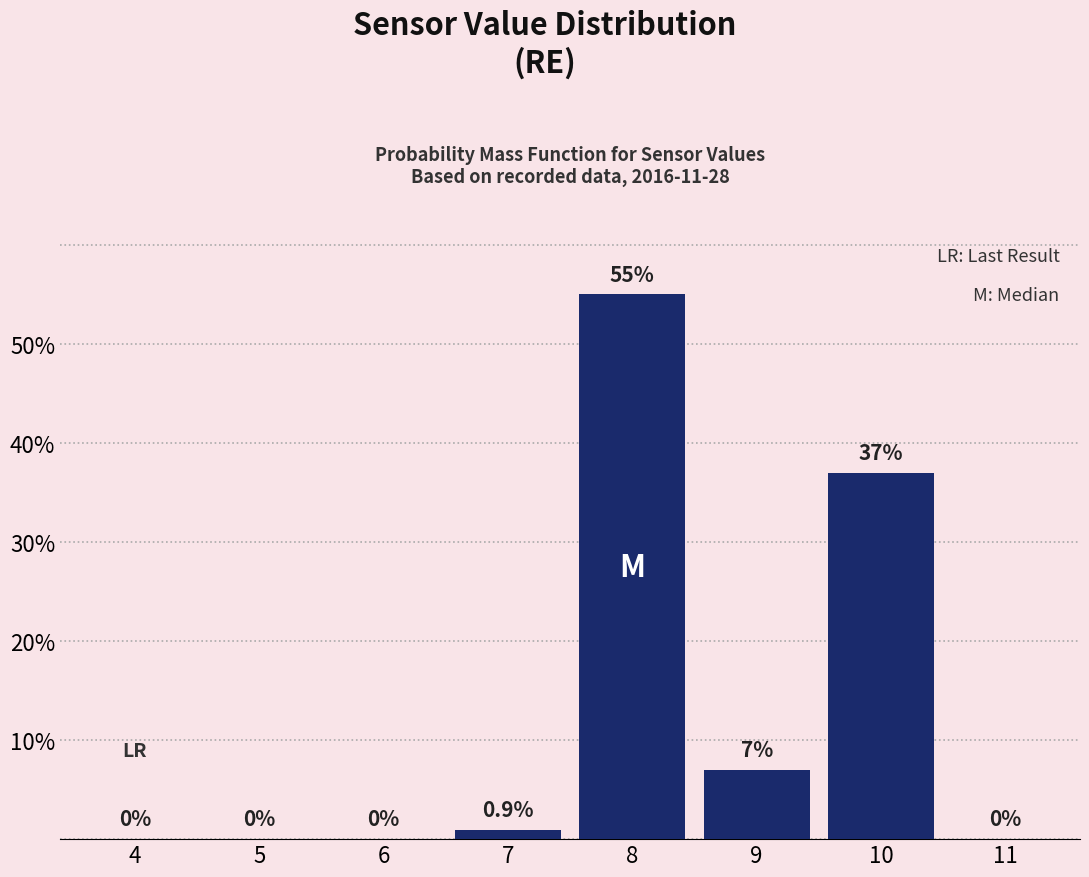

Reading left to right, extract all data points from this chart.

4=0.0	5=0.0	6=0.0	7=0.9	8=55.0	9=7.0	10=37.0	11=0.0